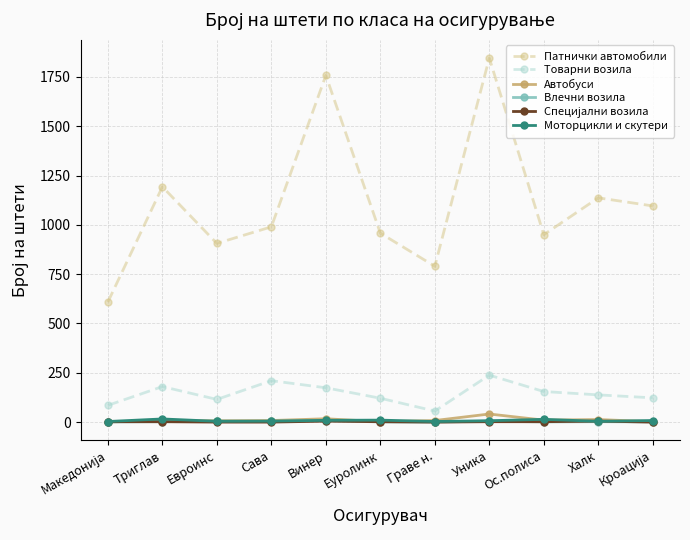

How many lines are shown in the chart?

6